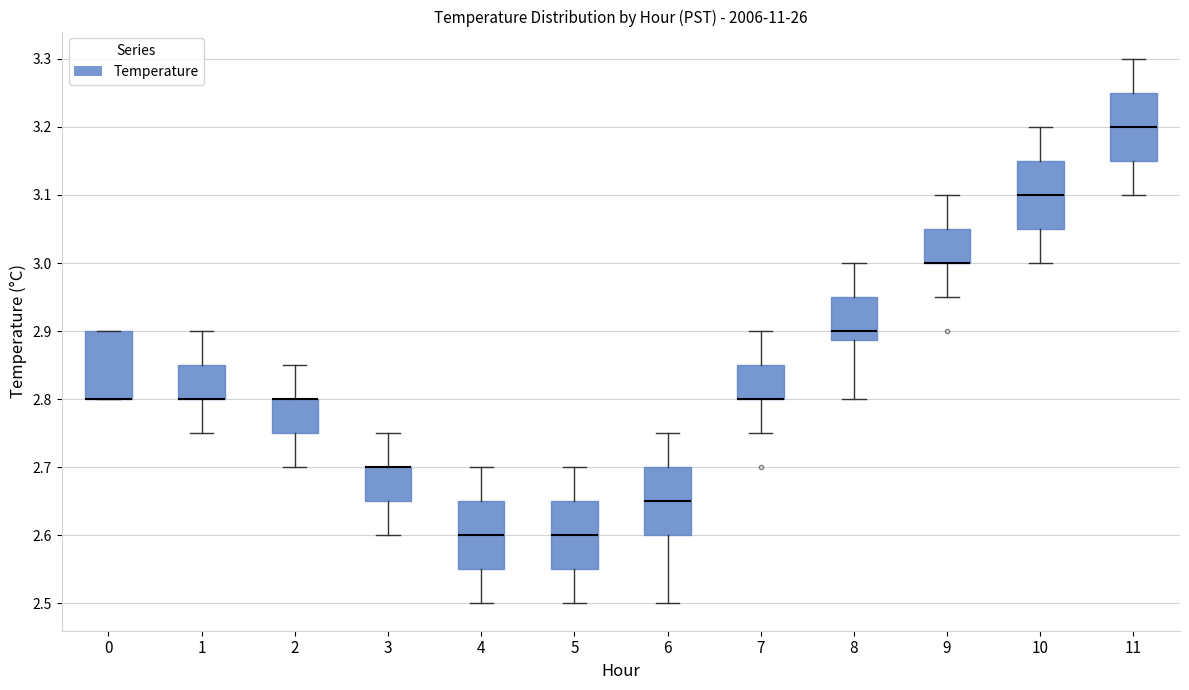

Where is the lower edge of the box at x = 5 on the y-axis? The values are not printed on the chart, so give them approximately, as read against the axis.

2.55